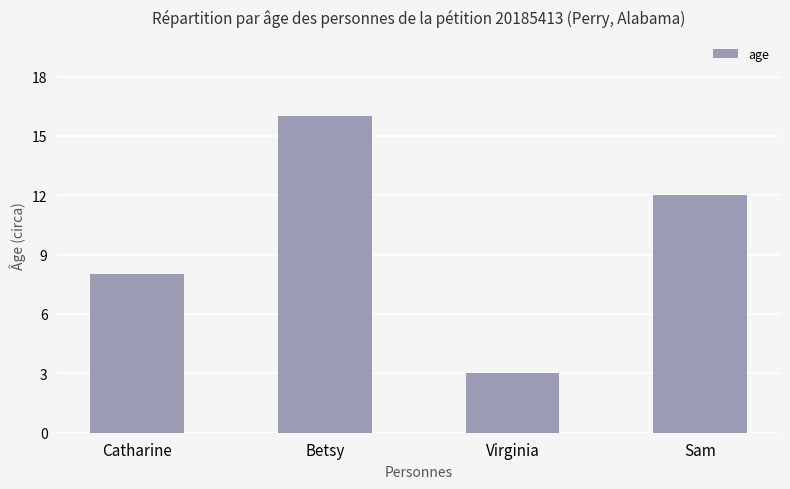

Reading left to right, what are all the values shown in this chart?

Catharine=8	Betsy=16	Virginia=3	Sam=12